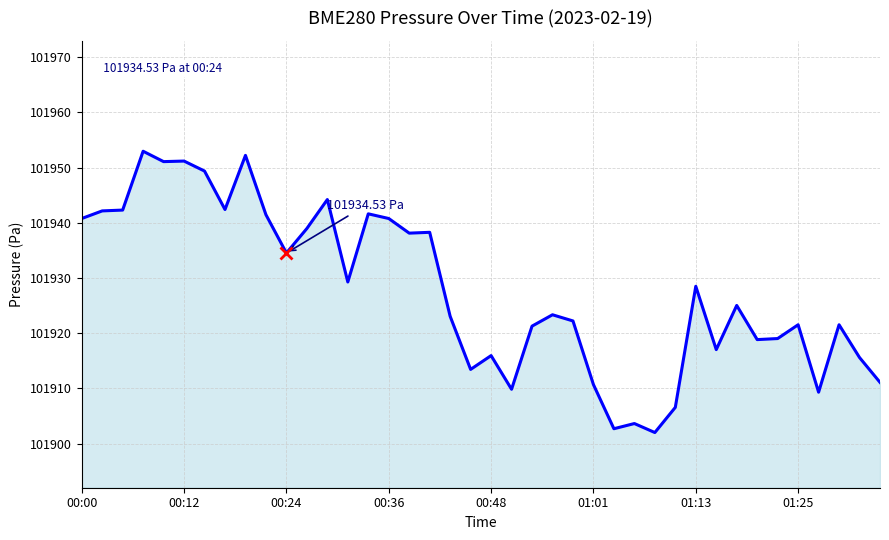

Does the chart display data point markers on the line(s)?

No